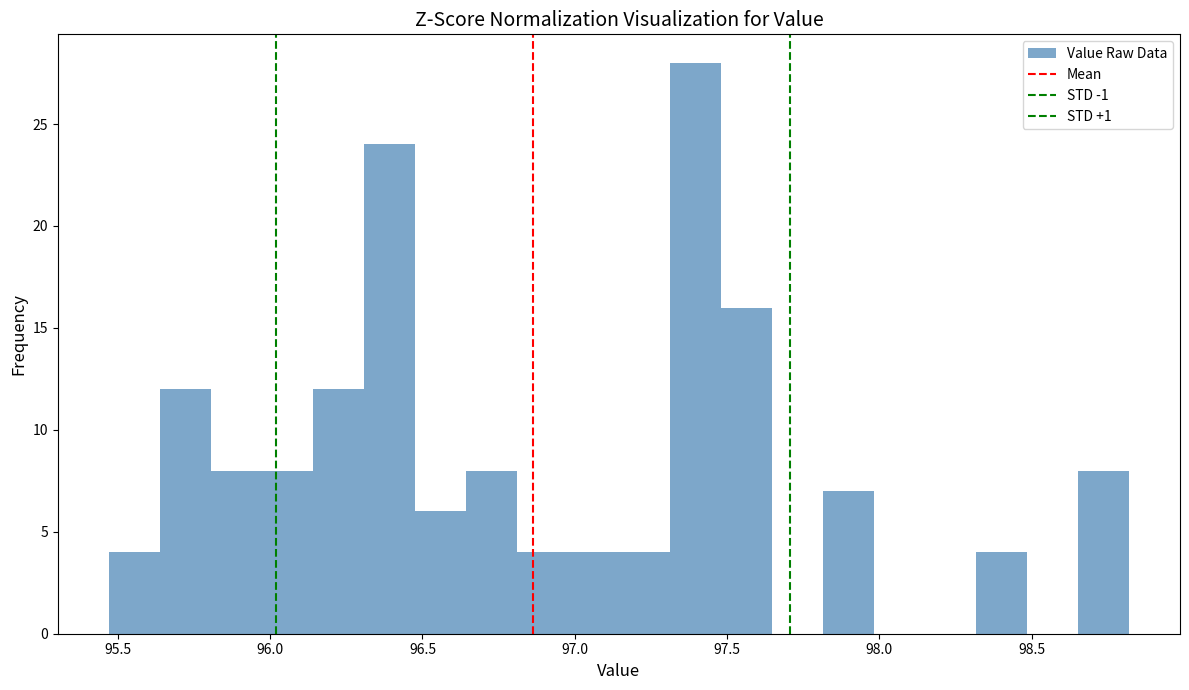

Around what value on the x-axis is the tallest bar? Give the approximate position of its centre, as read against the axis.

97.40